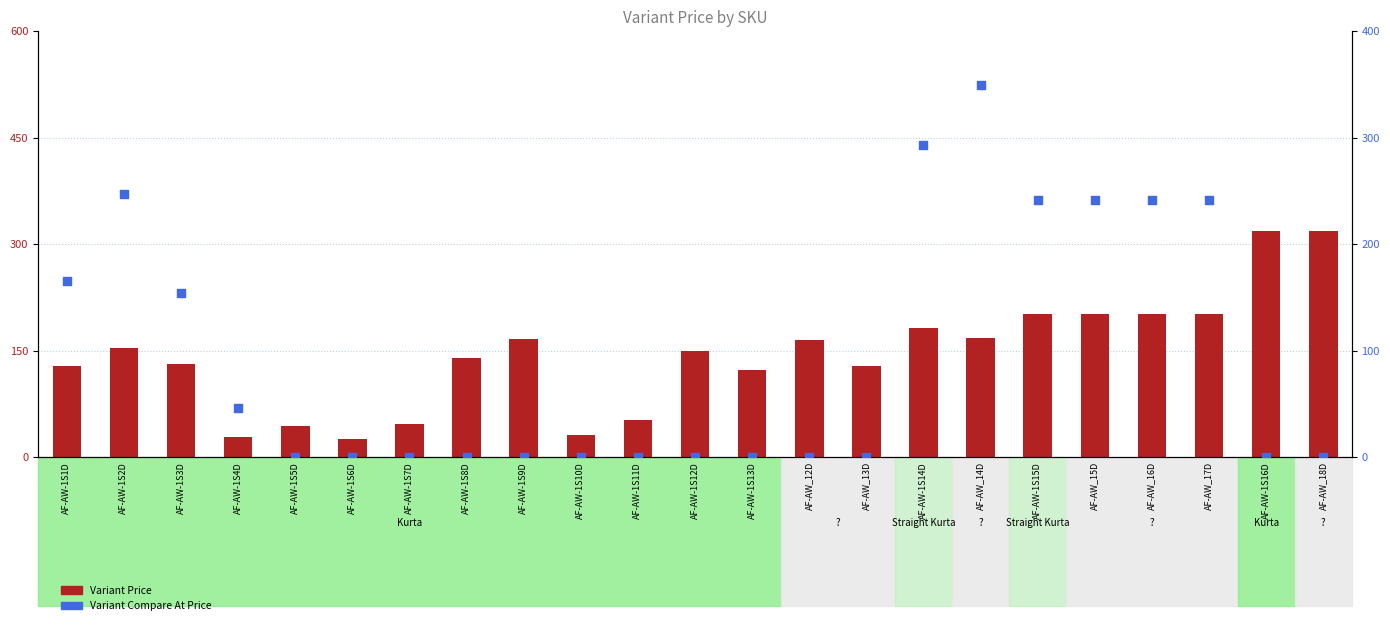

Which series has the largest total across all categories?

Variant Price